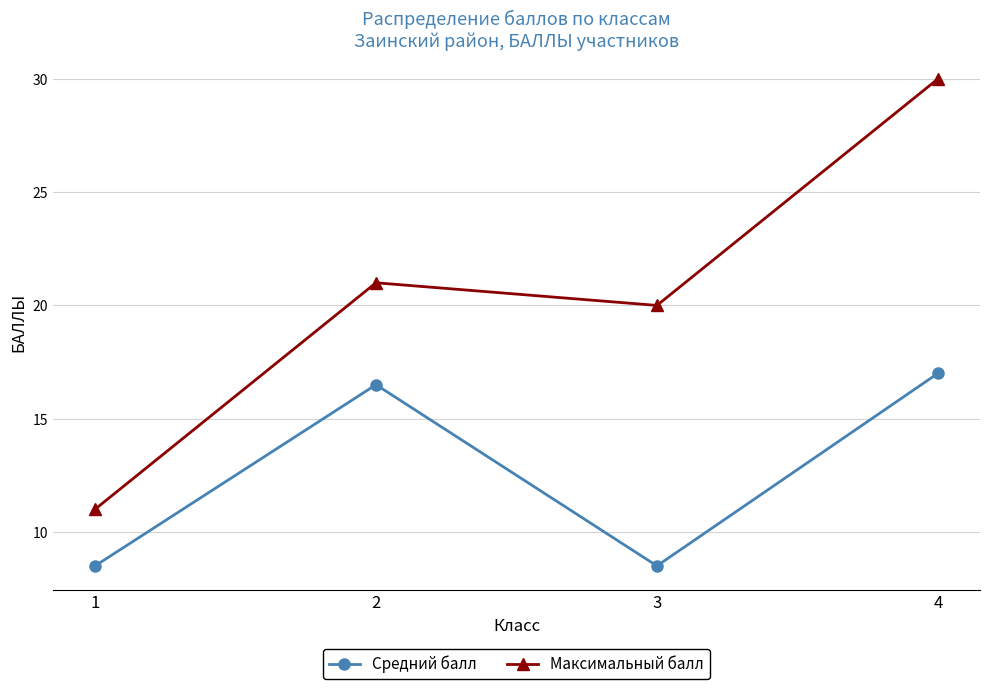

Where is the first local maximum for Максимальный балл?

2